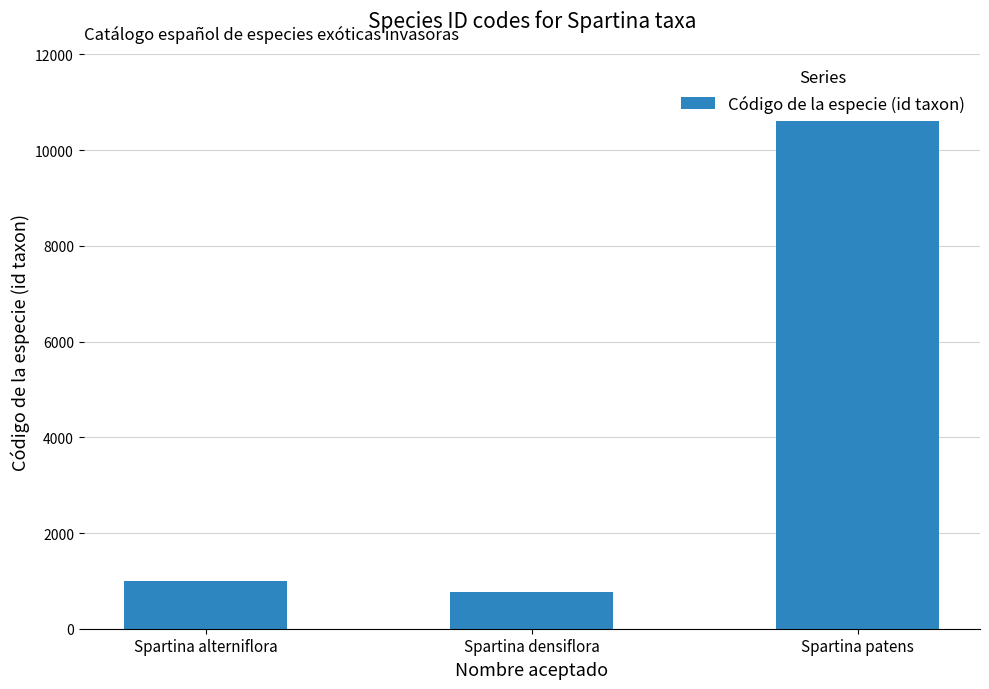

Count the number of data series in this chart.

1